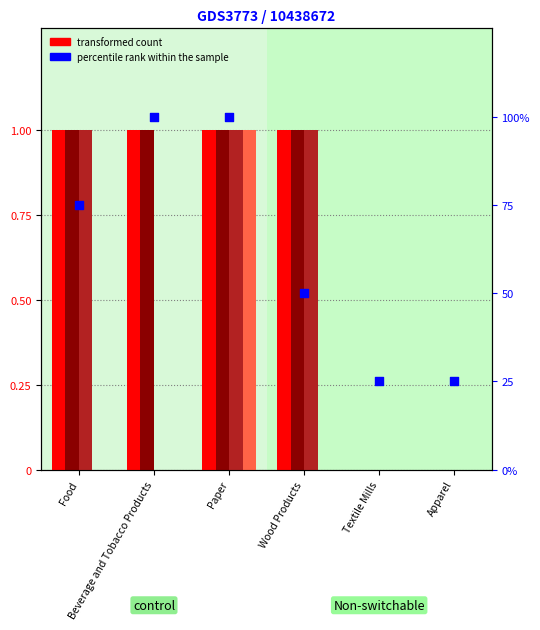

Which series has the largest total across all categories?

percentile rank within the sample